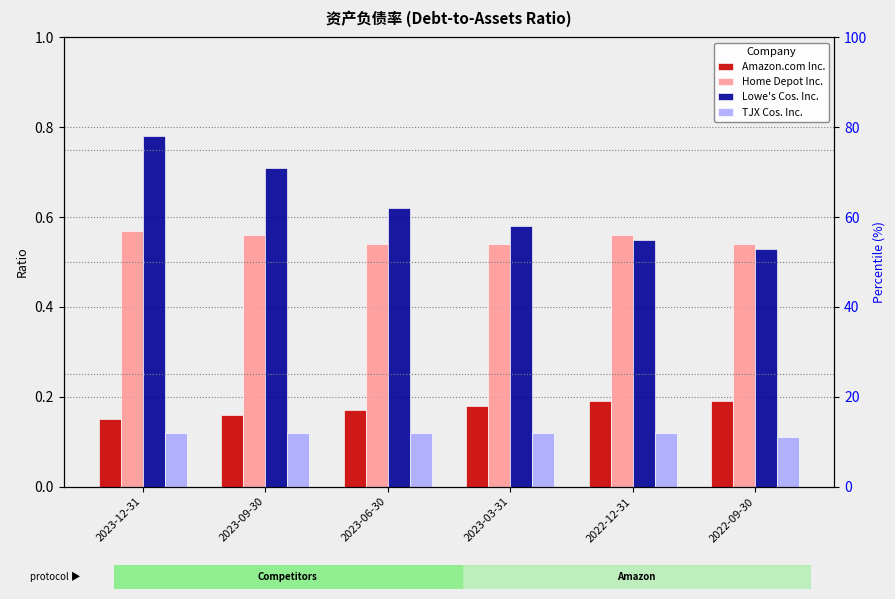

Does the chart contain any negative values?

No